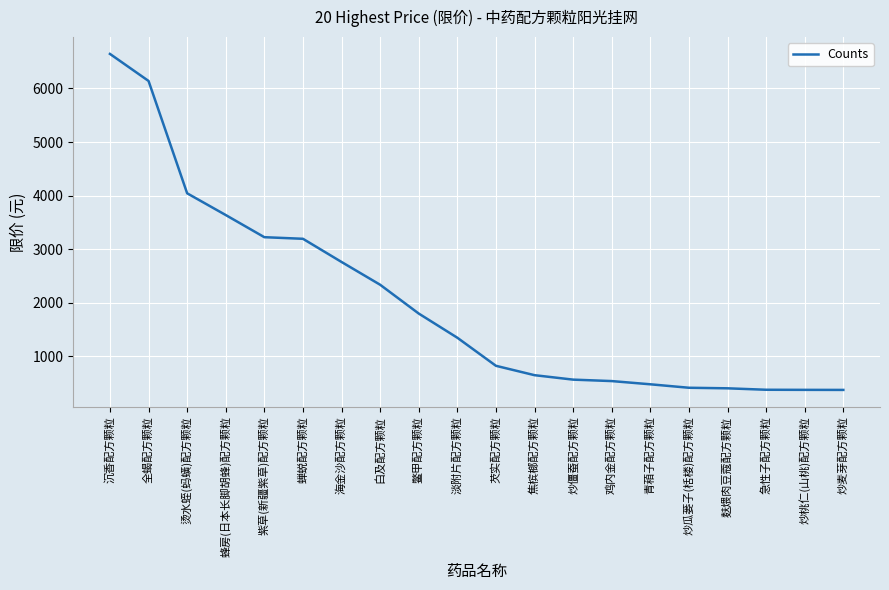

Is it true that the value at 炒桃仁(山桃)配方颗粒 is 376.1?

True